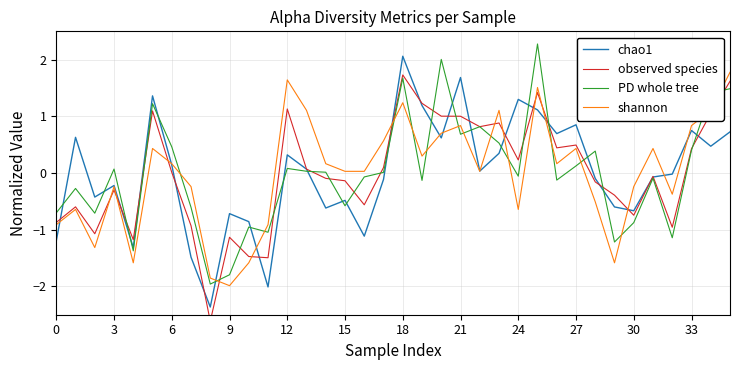

What is the highest value of the shannon series?

1.8